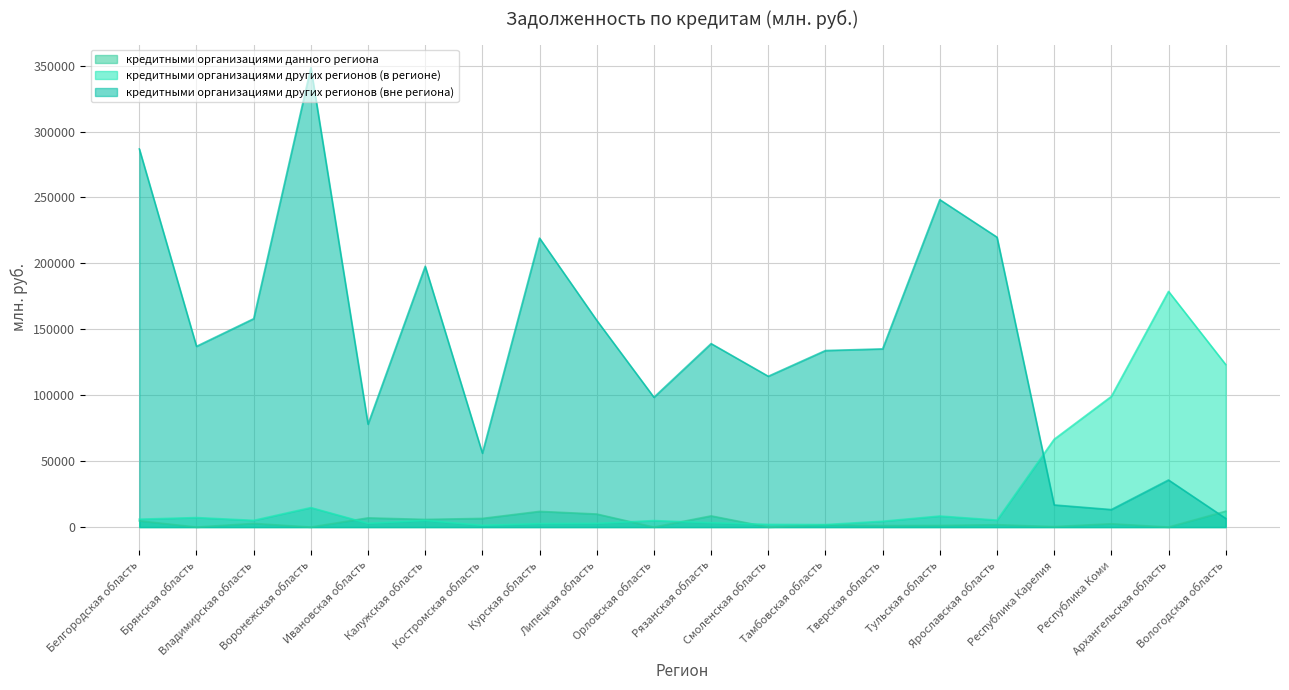

Which series has the largest total across all categories?

кредитными организациями других регионов (вне региона)